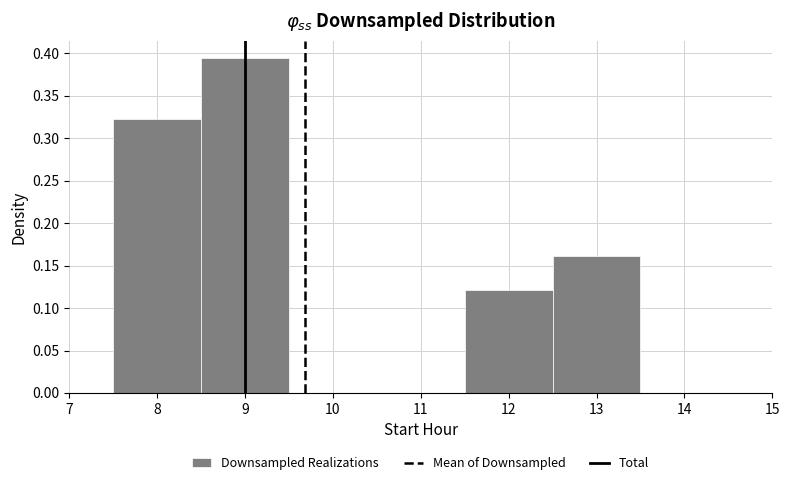

Reading left to right, transcribe this chart: for each bar, give the range it covers on the x-axis and its height. The values are not printed on the chart, so give them approximately, as read against the axis.

7.5 to 8.5: 0.325
8.5 to 9.5: 0.395
9.5 to 10.5: 0
10.5 to 11.5: 0
11.5 to 12.5: 0.120
12.5 to 13.5: 0.160